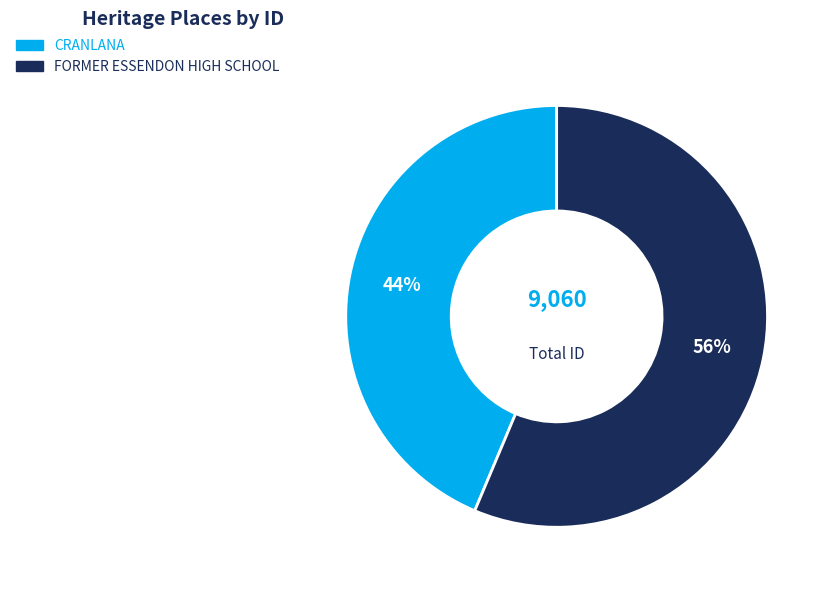

Is it true that FORMER ESSENDON HIGH SCHOOL is 44% of the pie?

False